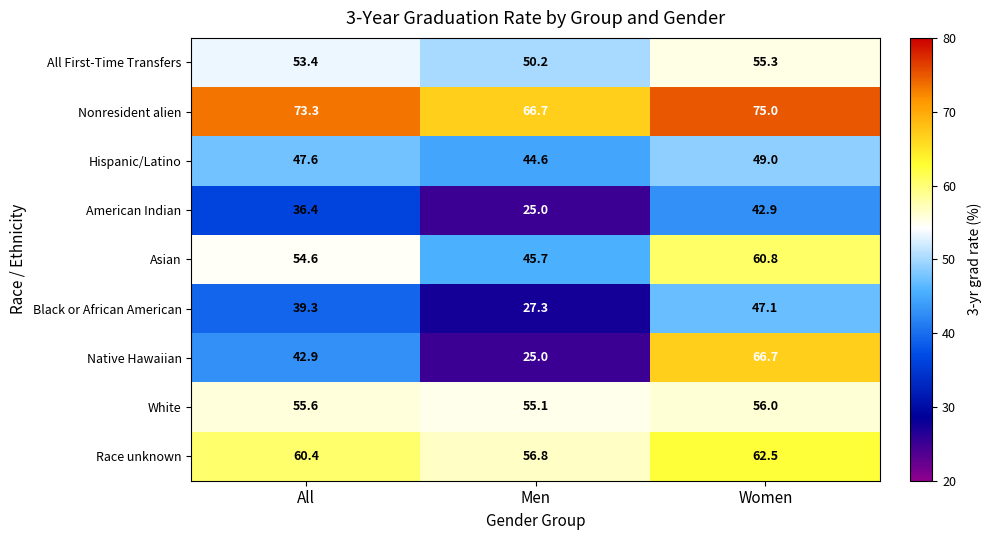

How many series are shown in this chart?

9